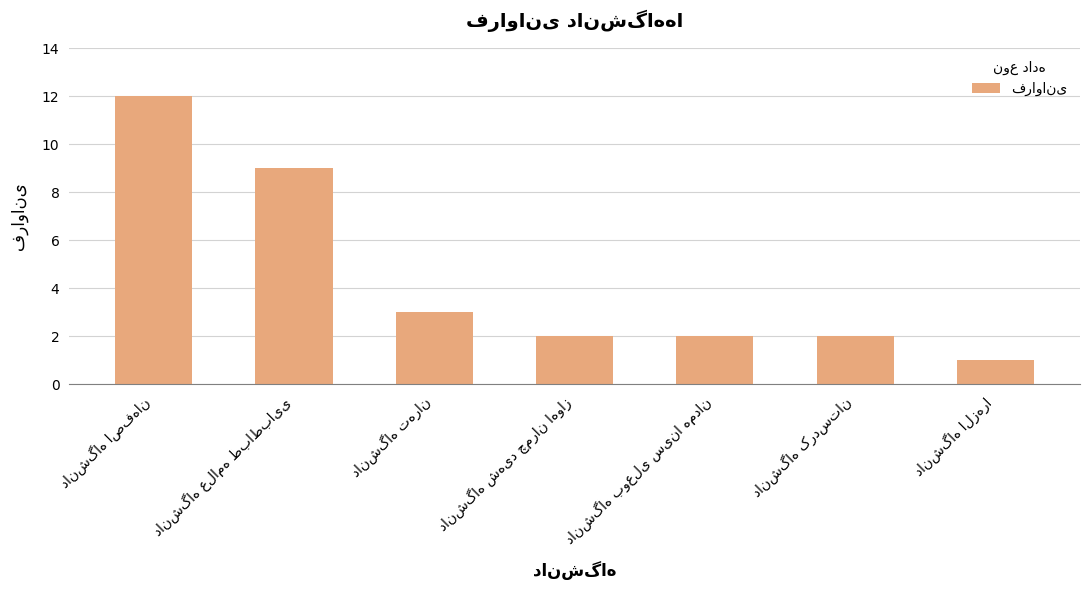

What is the difference between the maximum and minimum values?

11